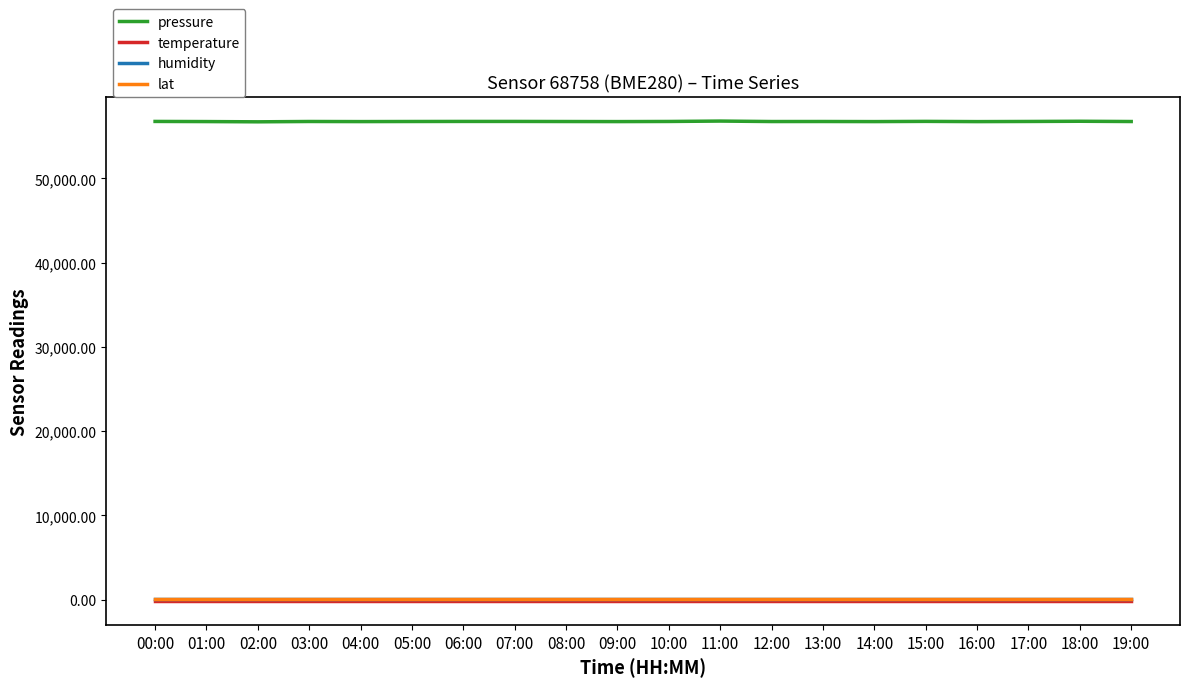

What is the sum of all pressure values?

1135296.3